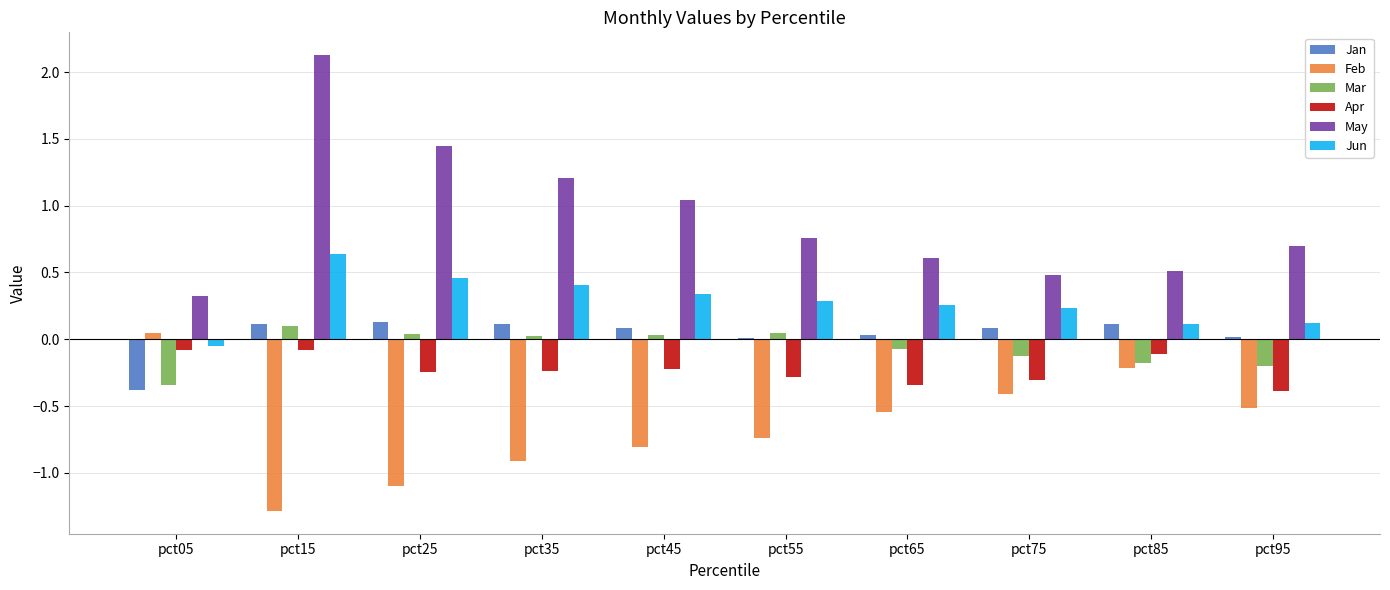

Is it true that Apr equals -0.2 at pct25?

True